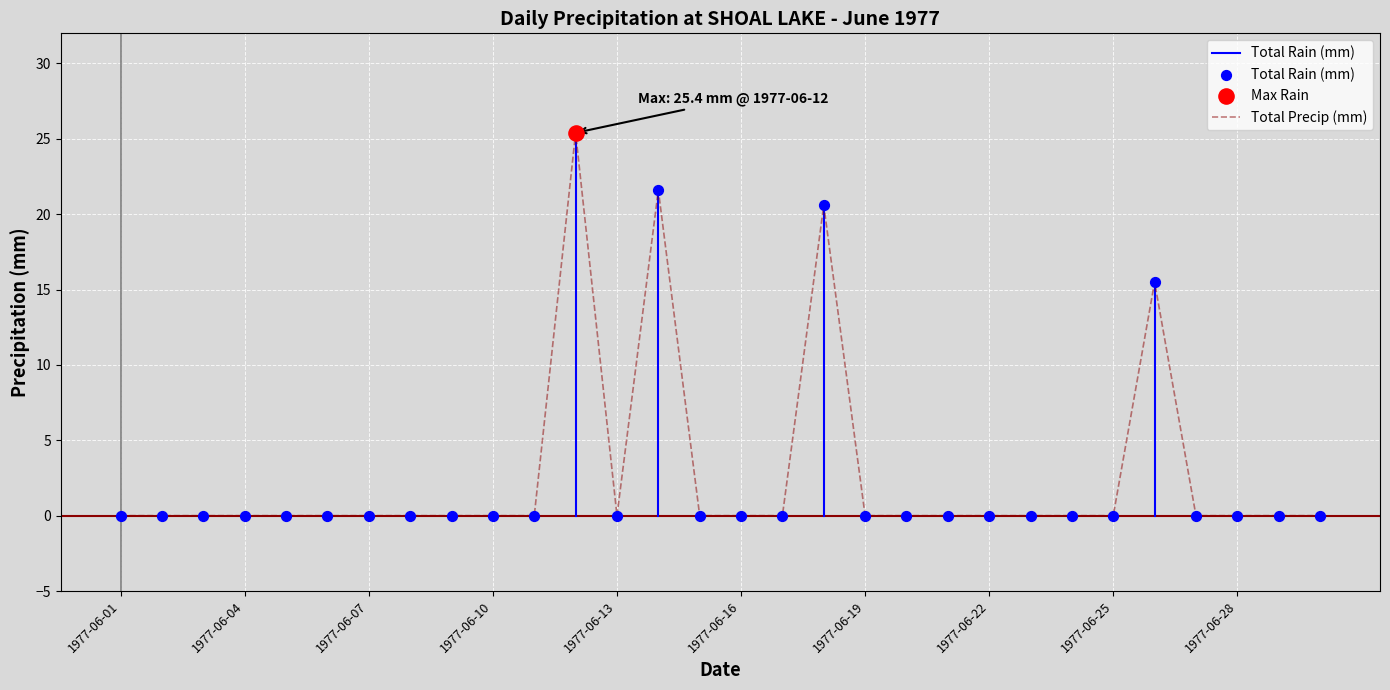

Which series reaches the minimum Y coordinate?

Total Rain (mm)